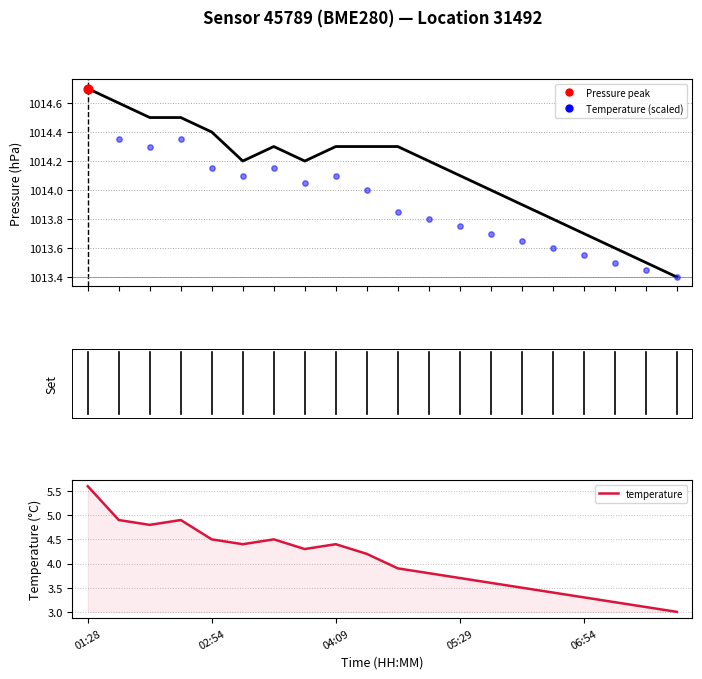

At which category is the sum across all series the highest?

01:28